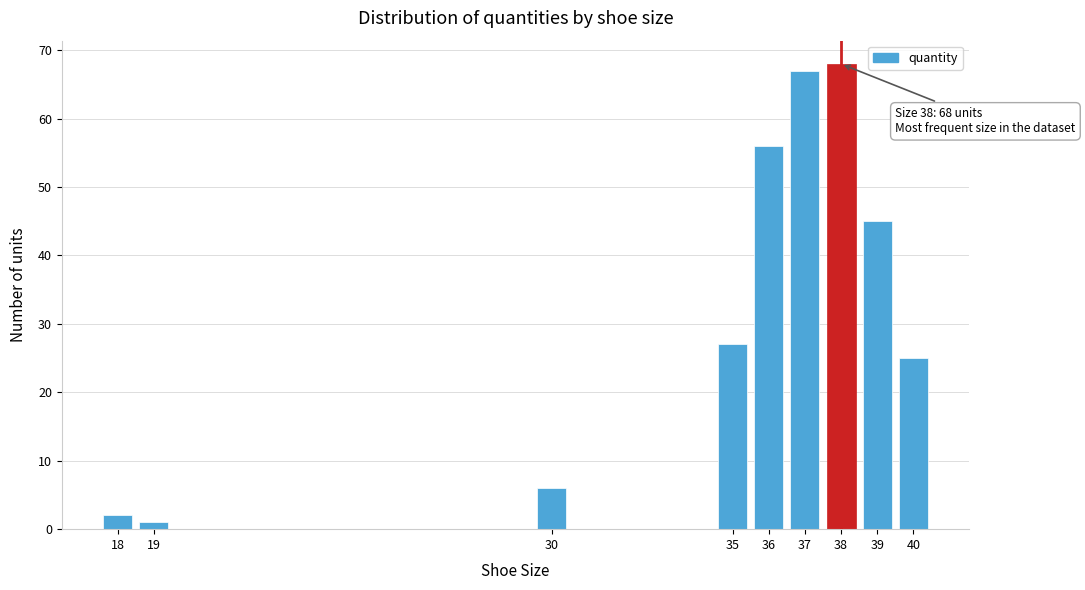

Reading left to right, list all the values displayed in this chart.

18=2	19=1	30=6	35=27	36=56	37=67	38=68	39=45	40=25